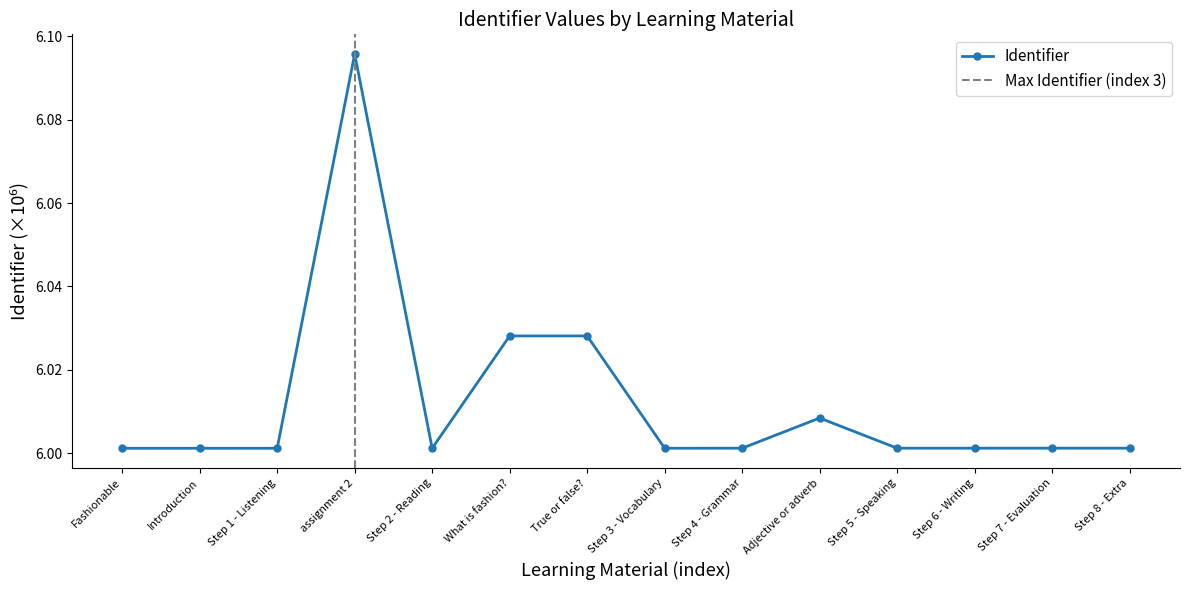

Does the chart have visible grid lines?

No